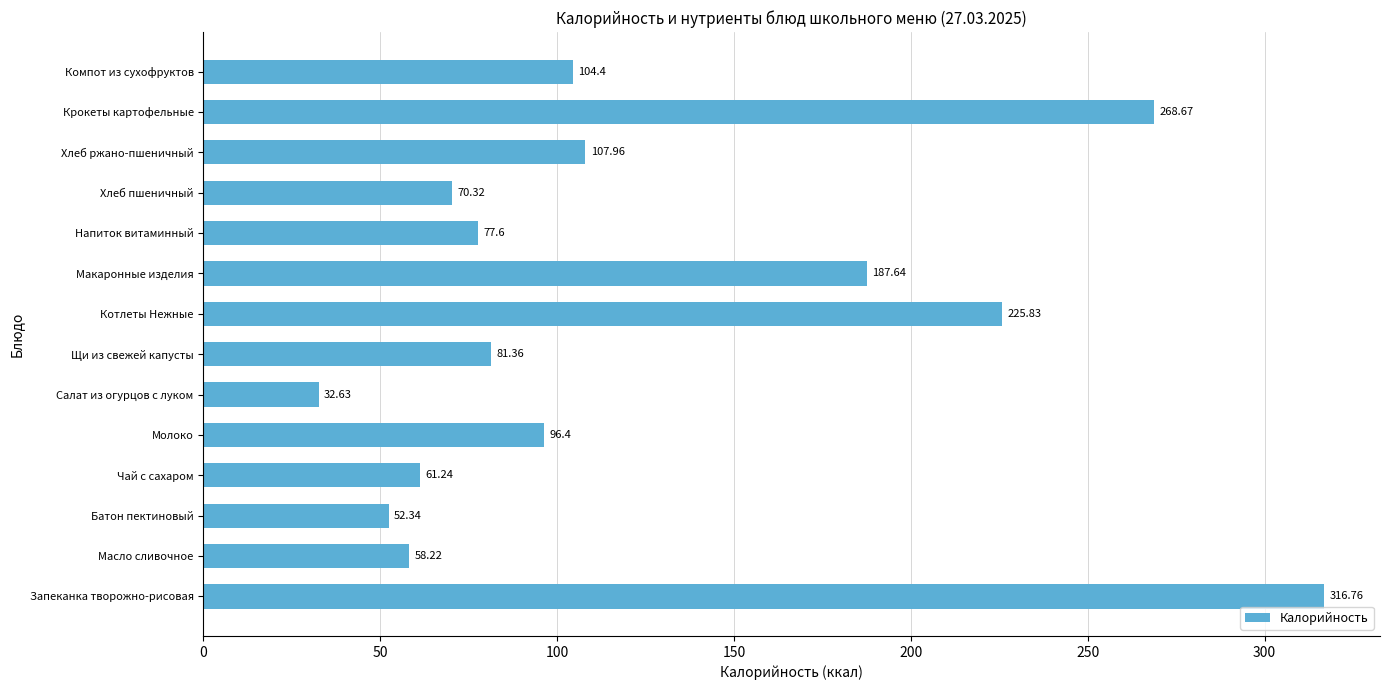

What is the difference between the second highest and minimum values?

236.0